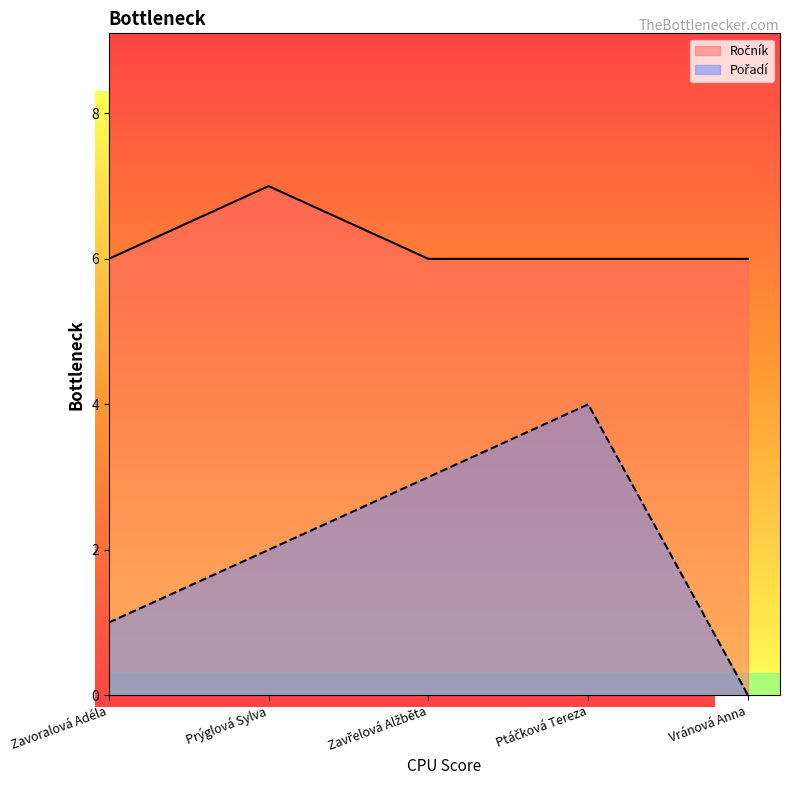

How many values in Pořadí are above zero?

4